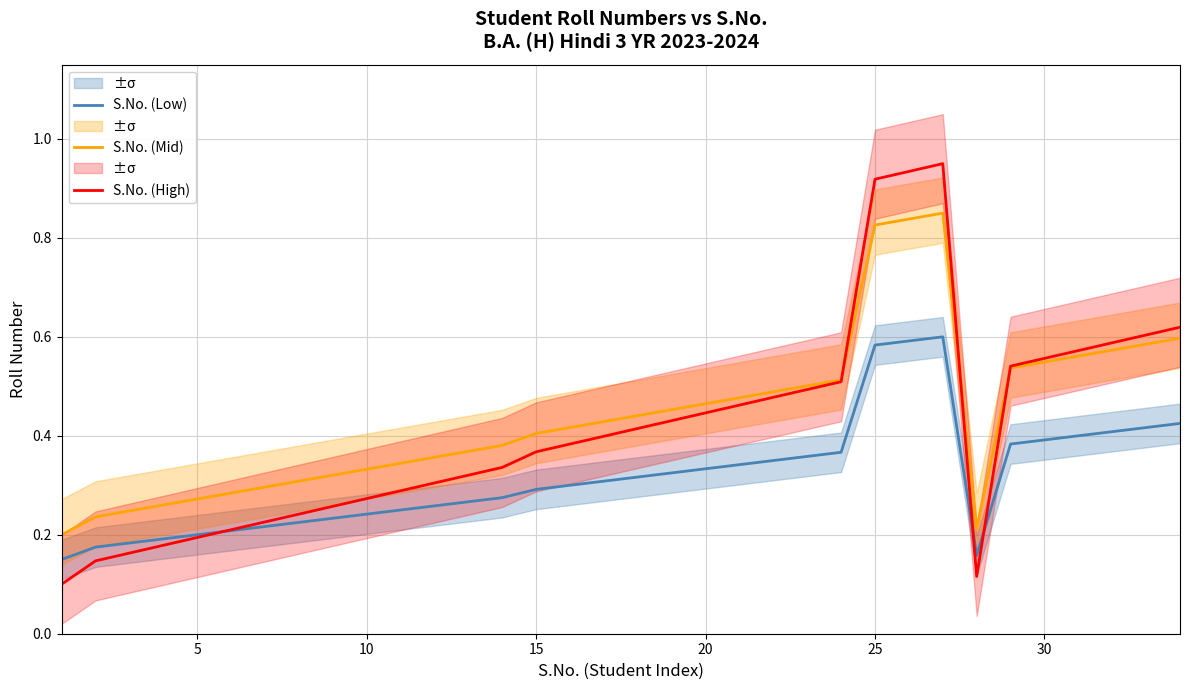

True or false: S.No. (Low) and S.No. (Mid) cross at least once.

False